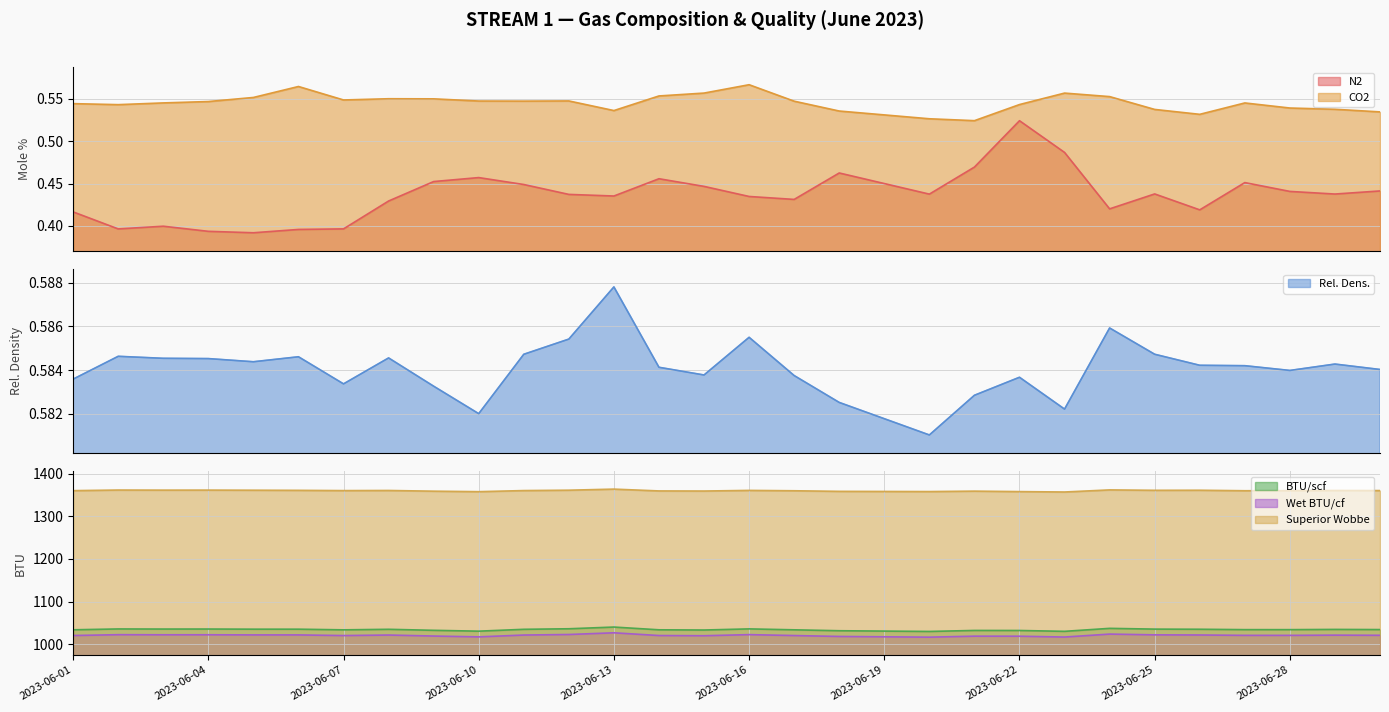

True or false: CO2 and BTU/scf cross at least once.

False